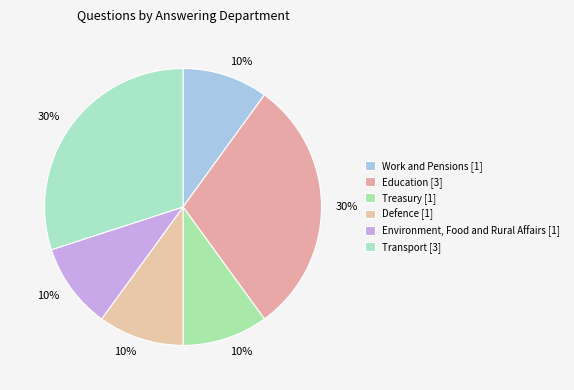

How many slices are in this pie chart?

6